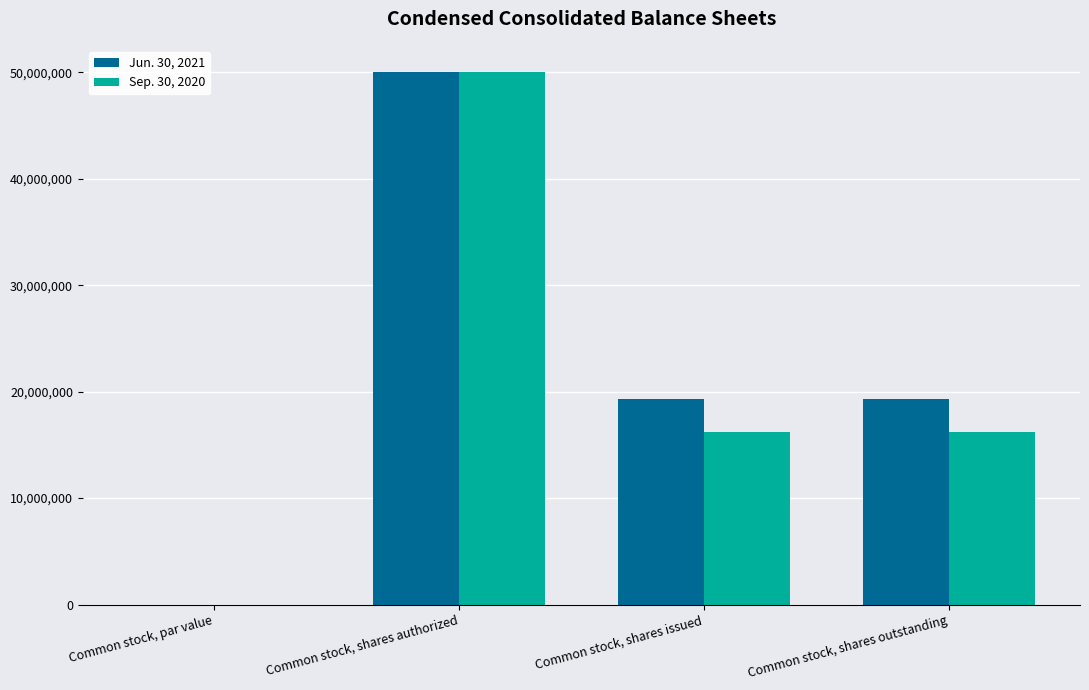

At which category is the sum across all series the highest?

Common stock, shares authorized